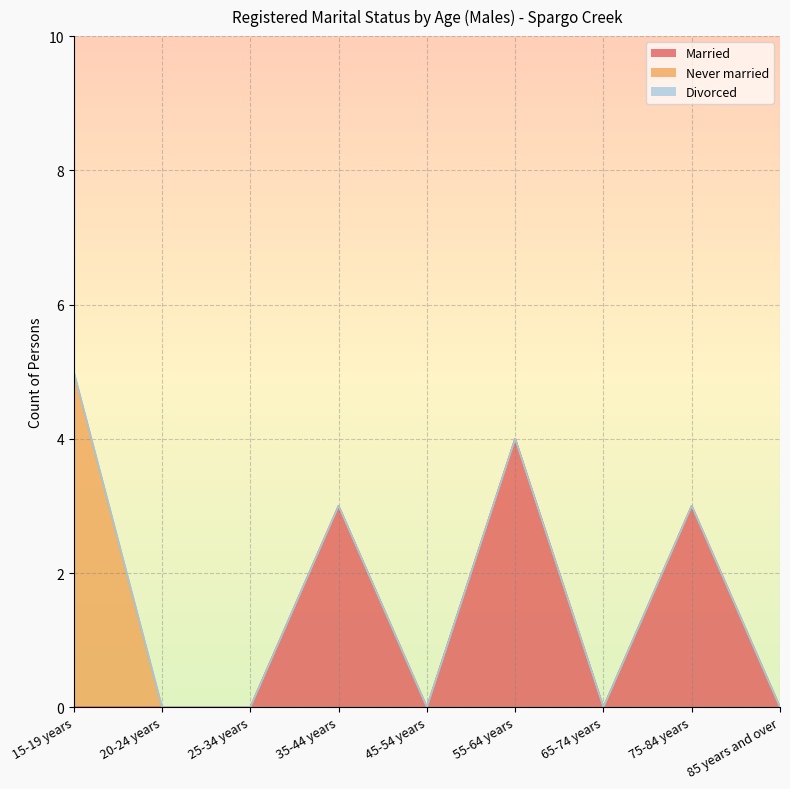

Where is Never married nearest to the value 2?

20-24 years